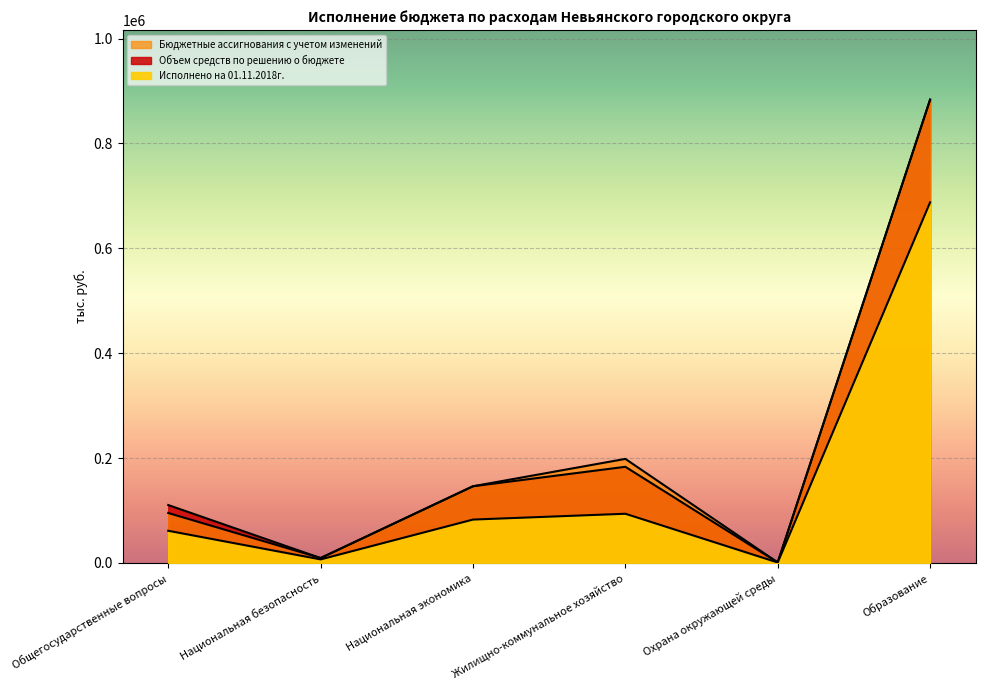

What position from the left is Национальная безопасность?

2